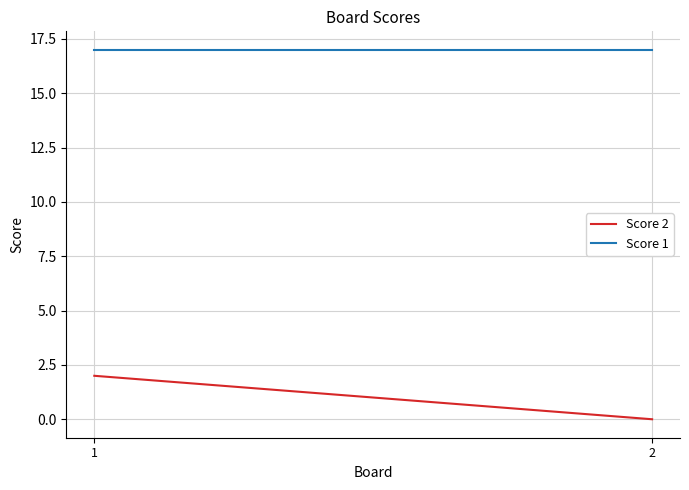

Is this an area chart (filled region under the line)?

No